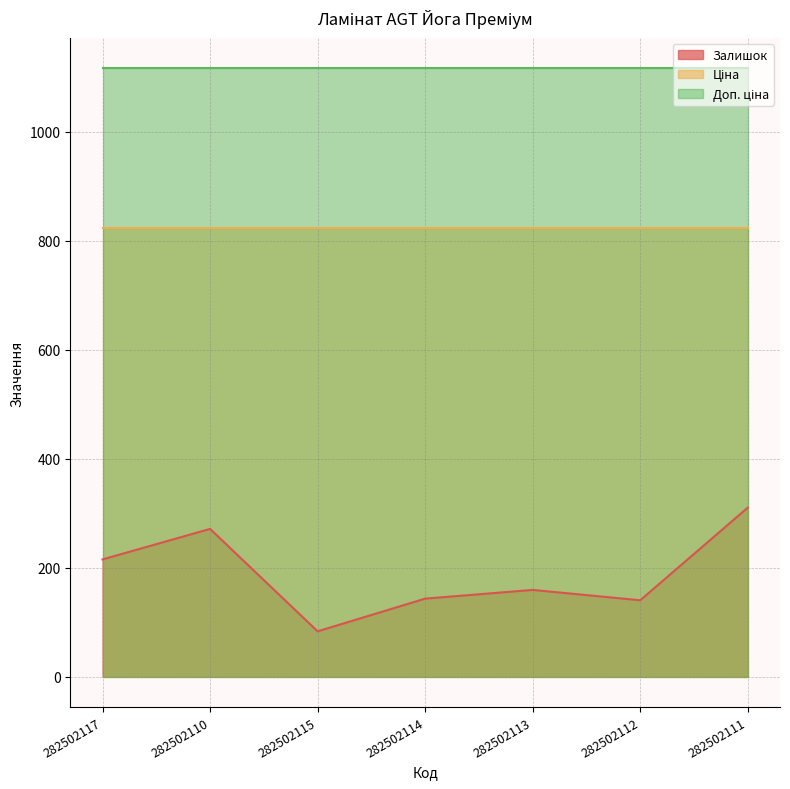

In Залишок, how many points are lower than both neighbors (excluding endpoints)?

2